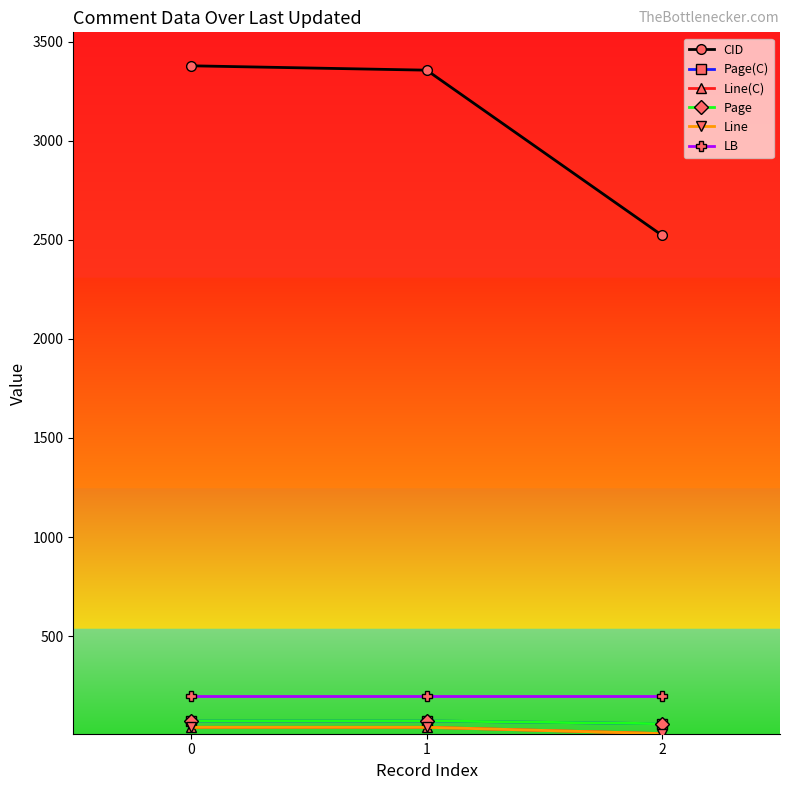

Rank the series at 1 from highest to lowest value.

CID, LB, Page, Page(C), Line(C), Line